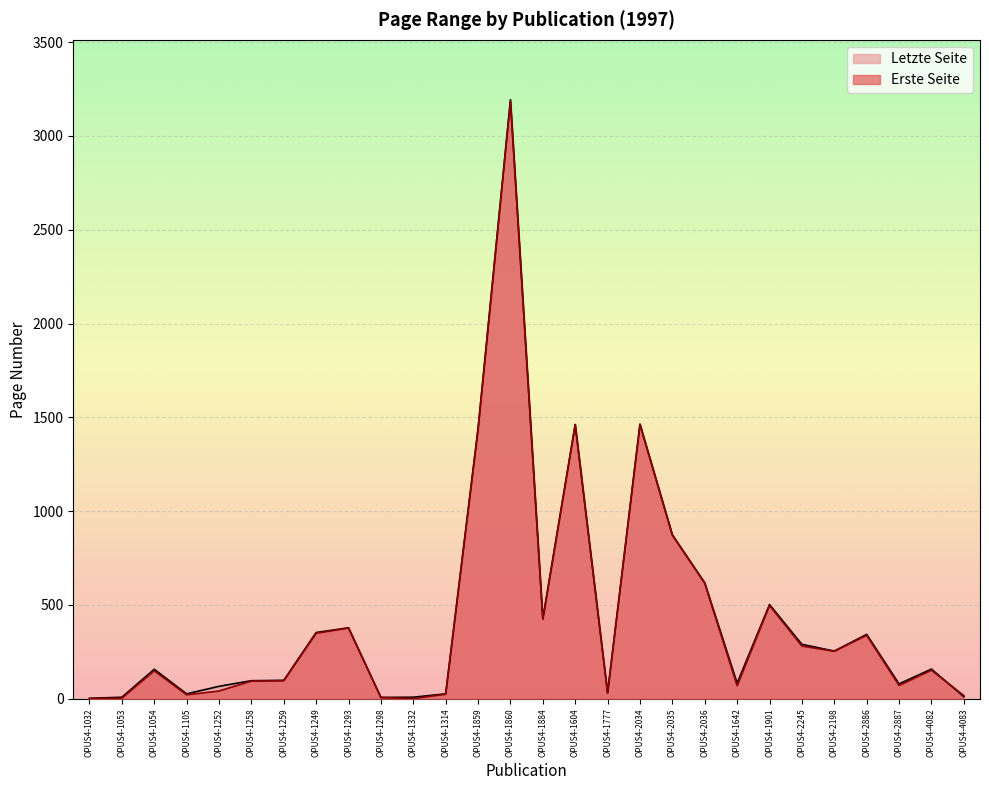

What is the average value of the Erste Seite series?

440